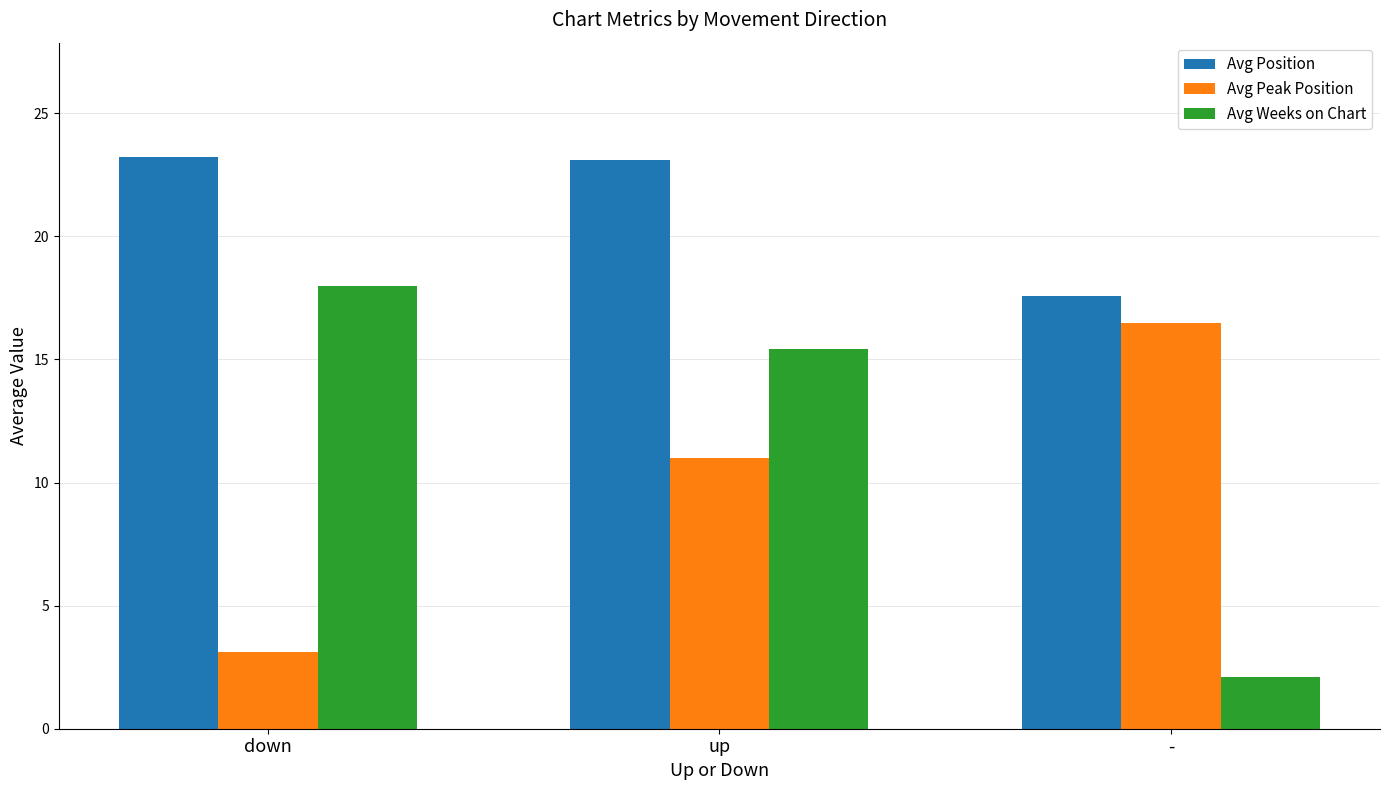

What is the minimum value shown in the chart?

2.1